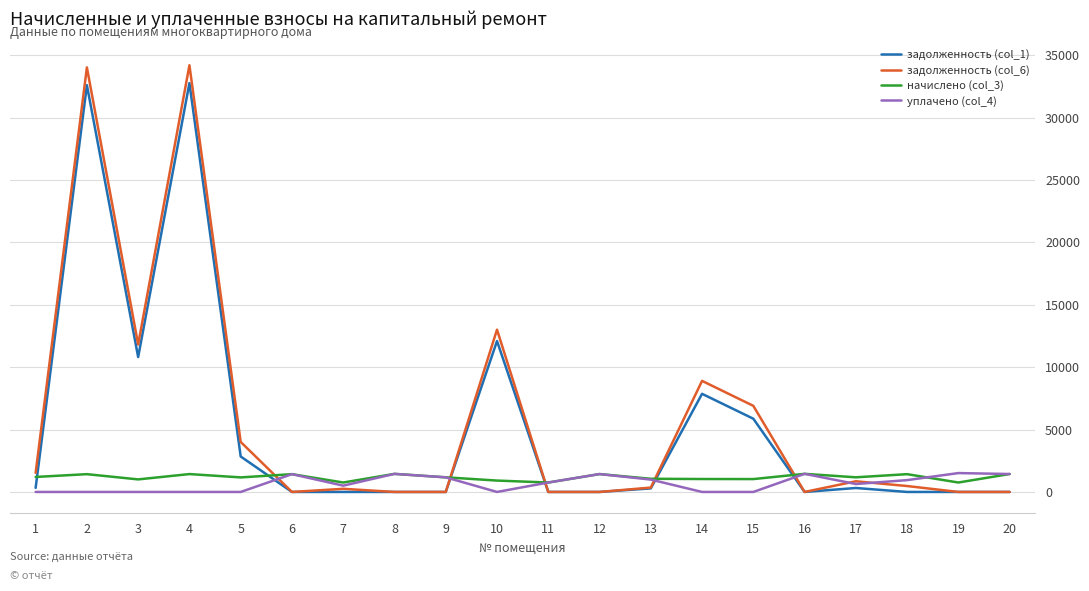

What is the maximum value shown in the chart?

34201.0